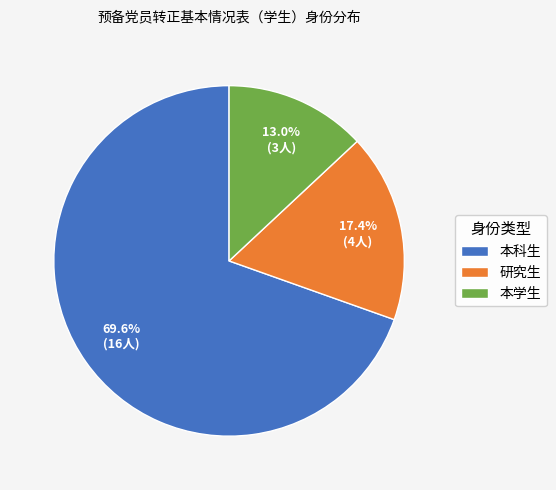

How many slices are in this pie chart?

3